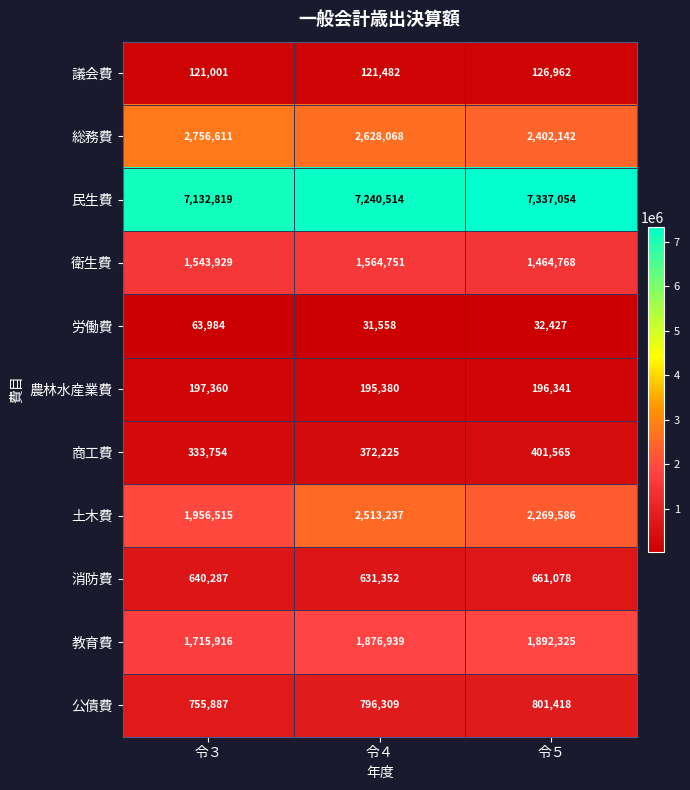

Is it true that 労働費 equals 32427 at 令５?

True